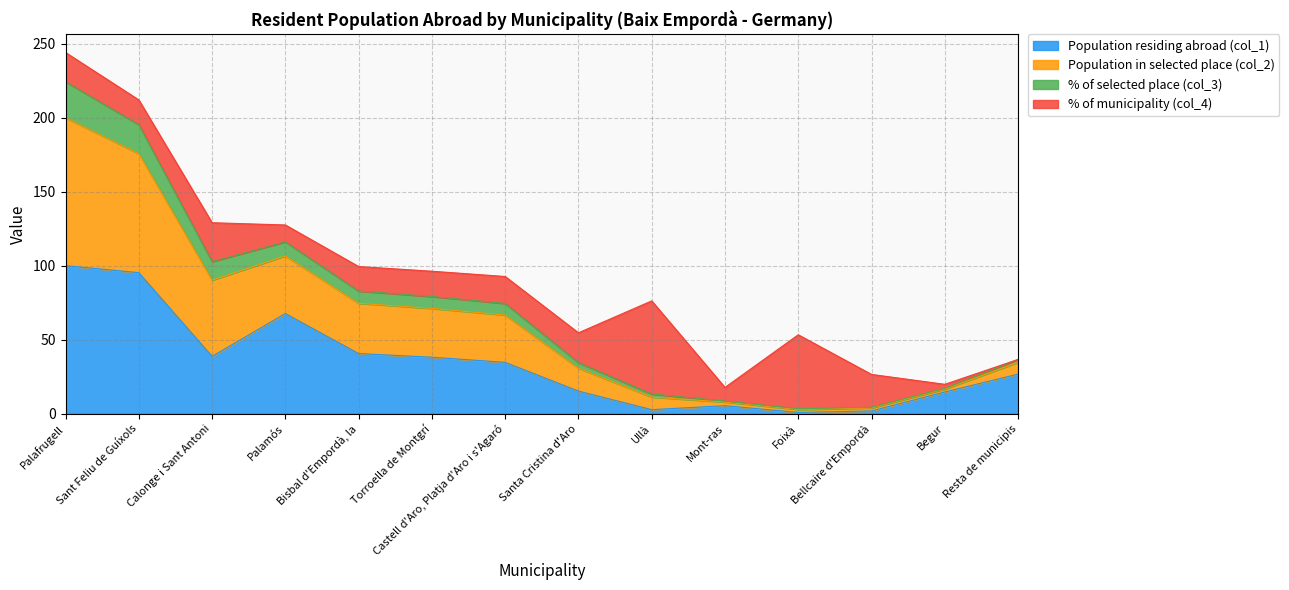

What is the maximum value for Population residing abroad (col_1)?

100.0